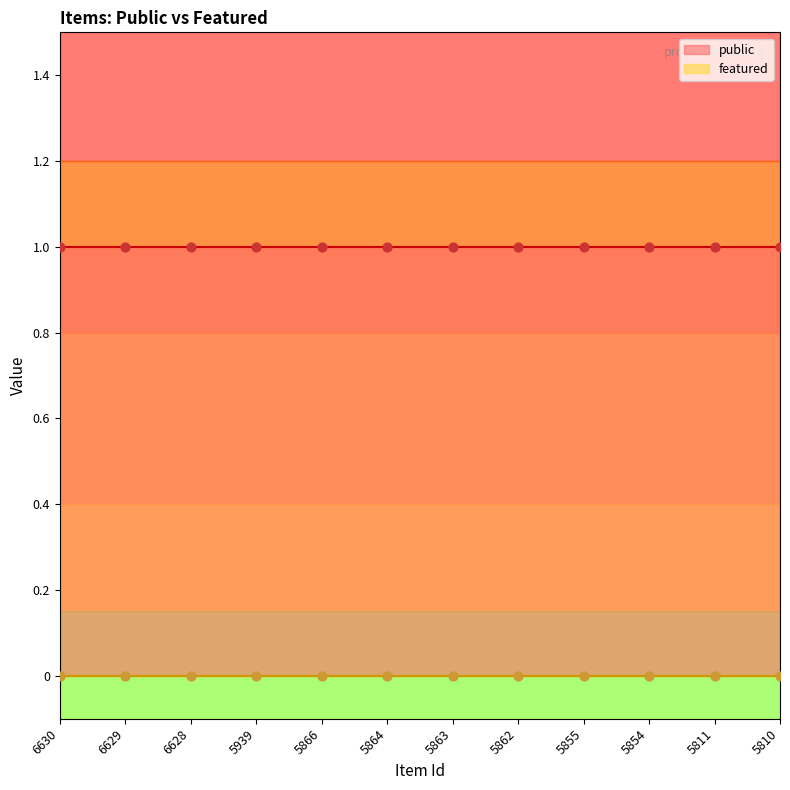

At which category is the sum across all series the highest?

6630